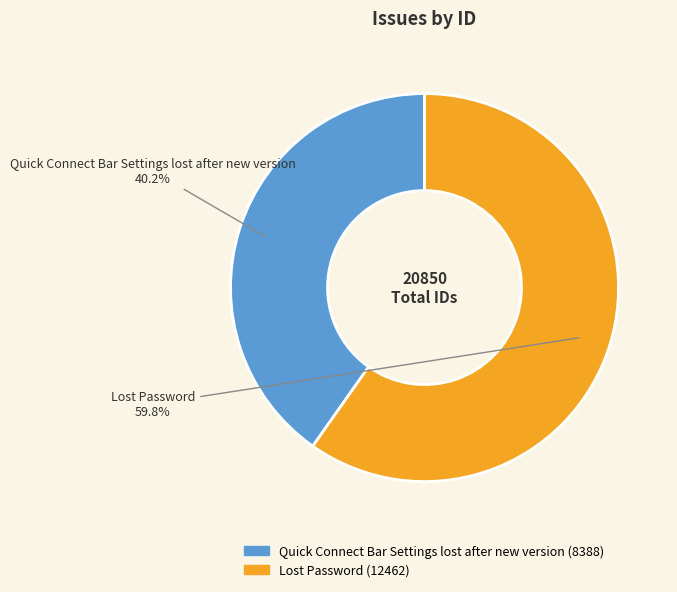

Combined, do Lost Password and Quick Connect Bar Settings lost after new version account for over 50%?

Yes